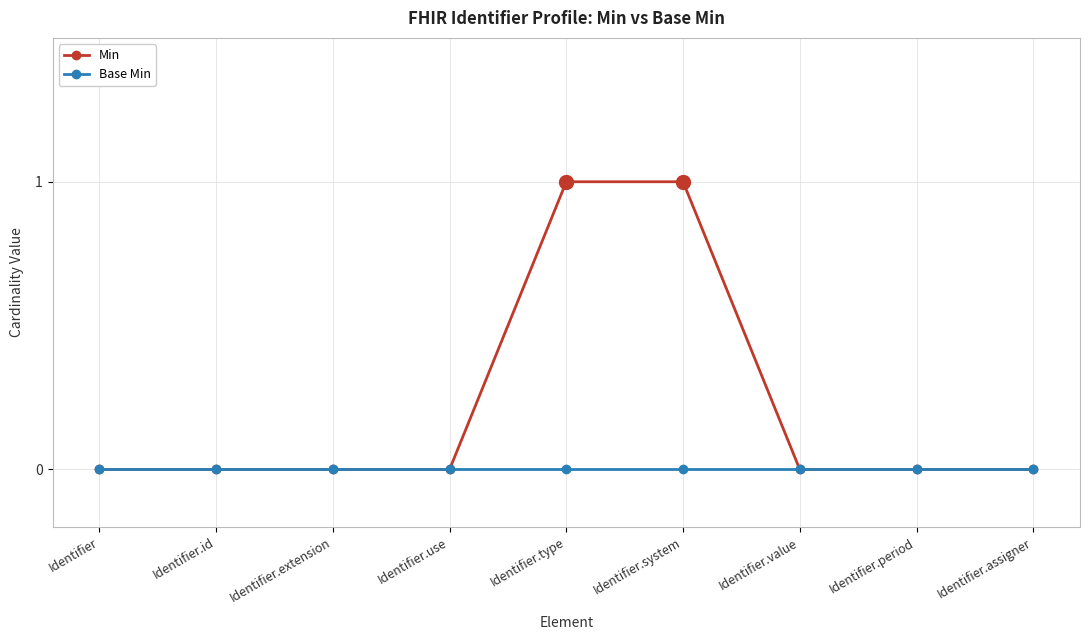

Does the chart display data point markers on the line(s)?

Yes